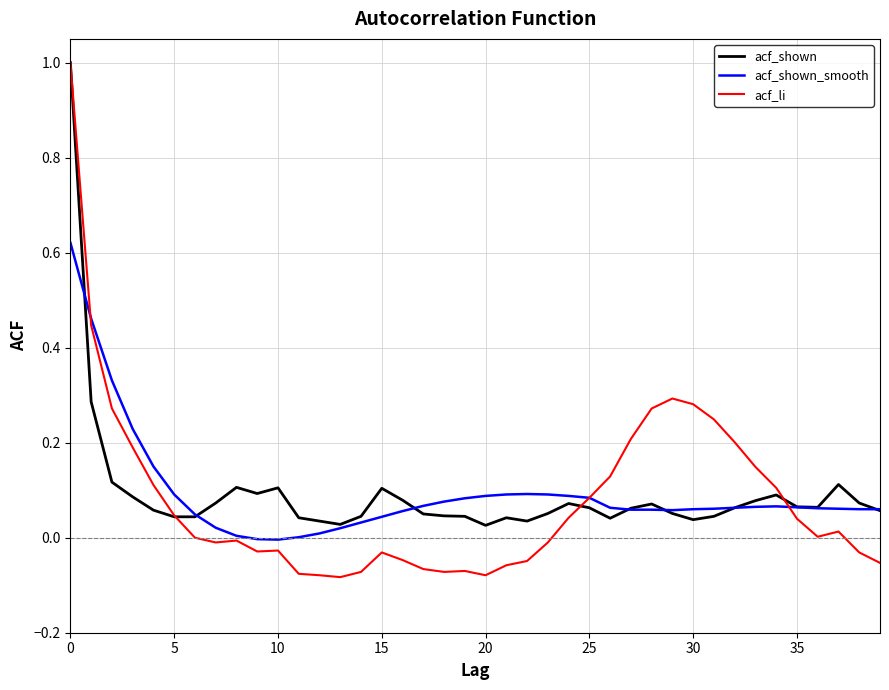

Which series has the widest spread of values?

acf_li